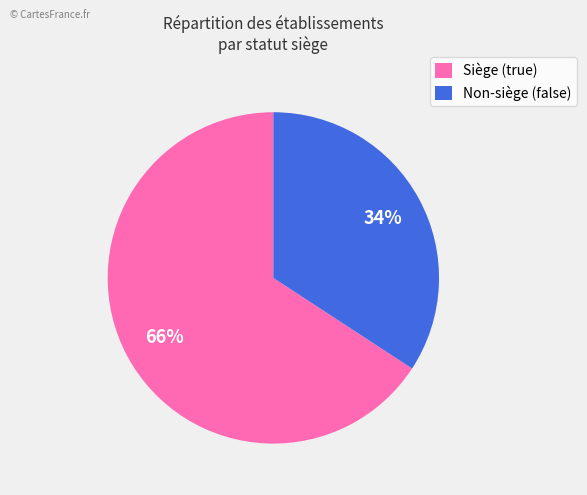

What is the majority slice?

Siège (true)